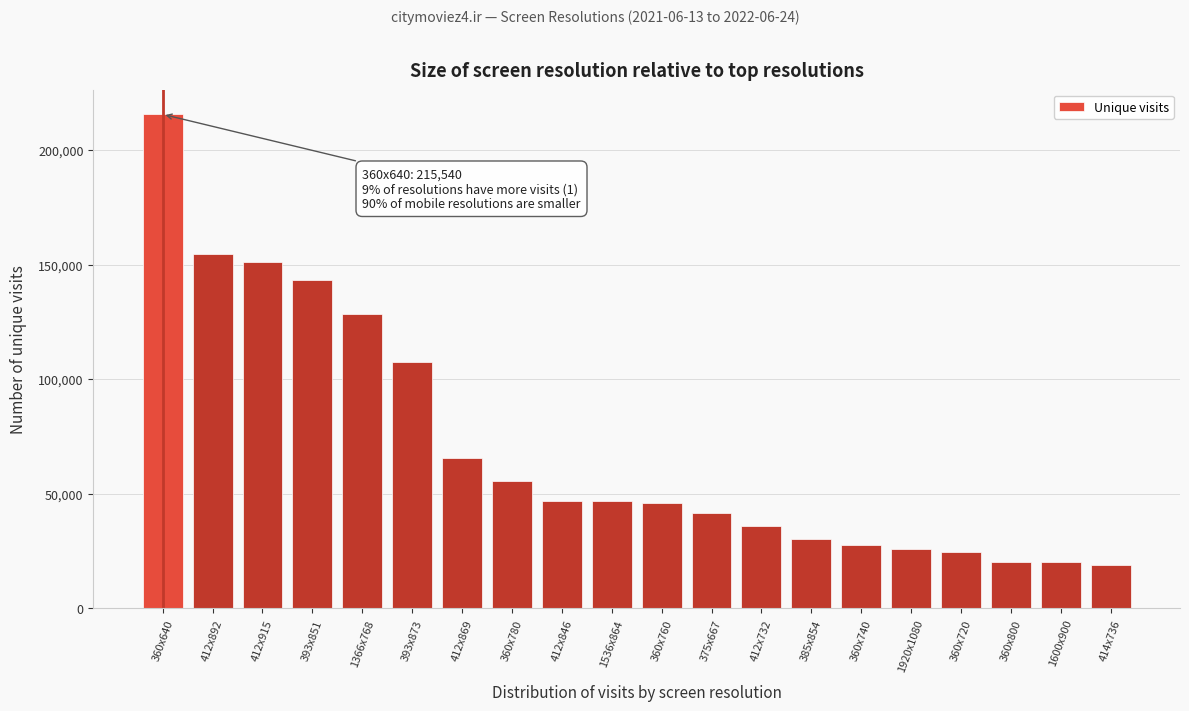

The value at 360x640 is 328454. True or false?

False